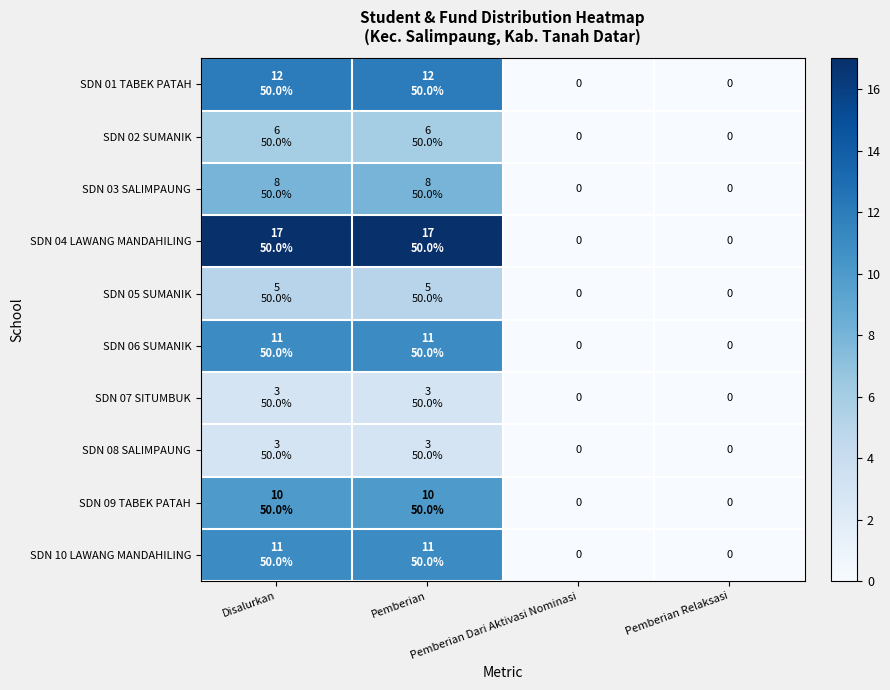

Between Pemberian and Pemberian Dari Aktivasi Nominasi, which is larger?

Pemberian